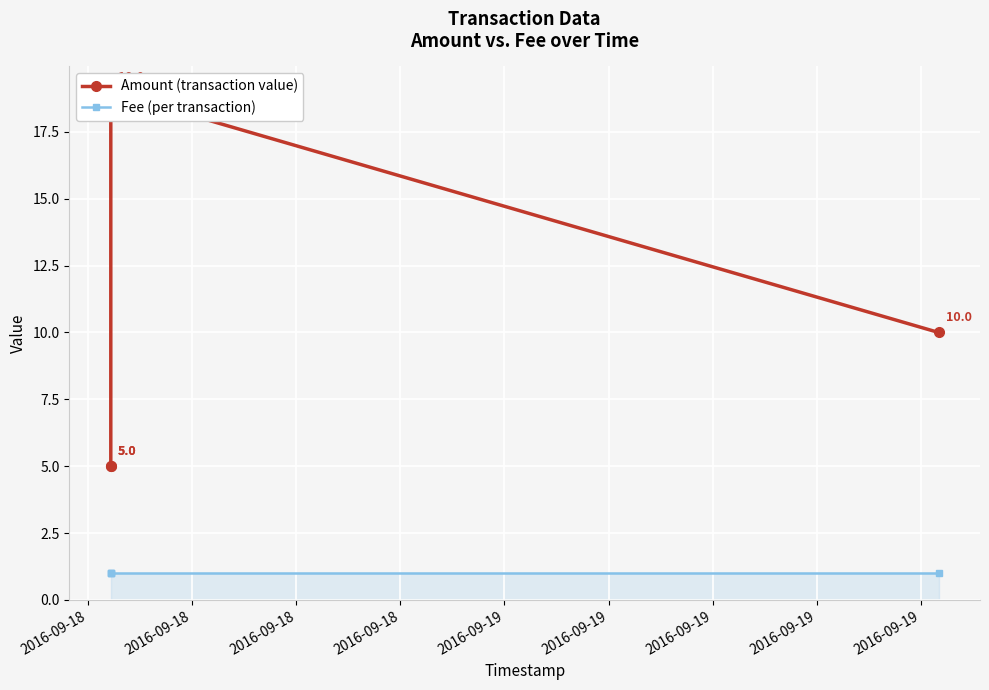

The Amount series shows 5 at 2016-09-18. True or false?

True